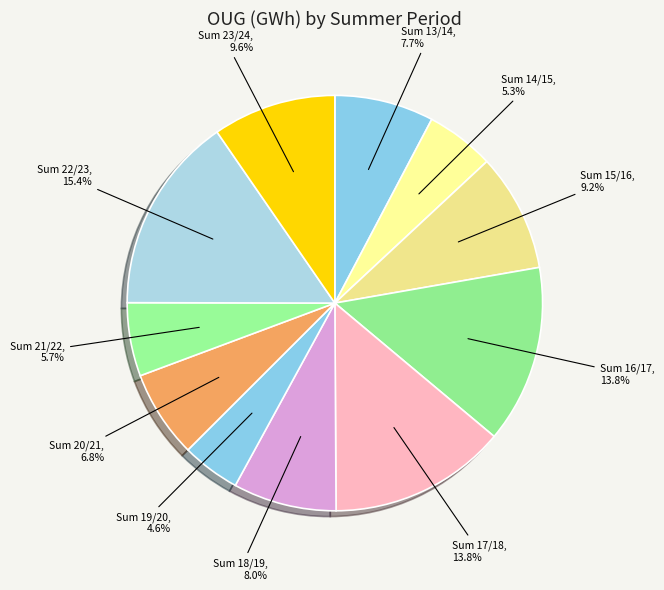

Count the number of slices in the pie.

11